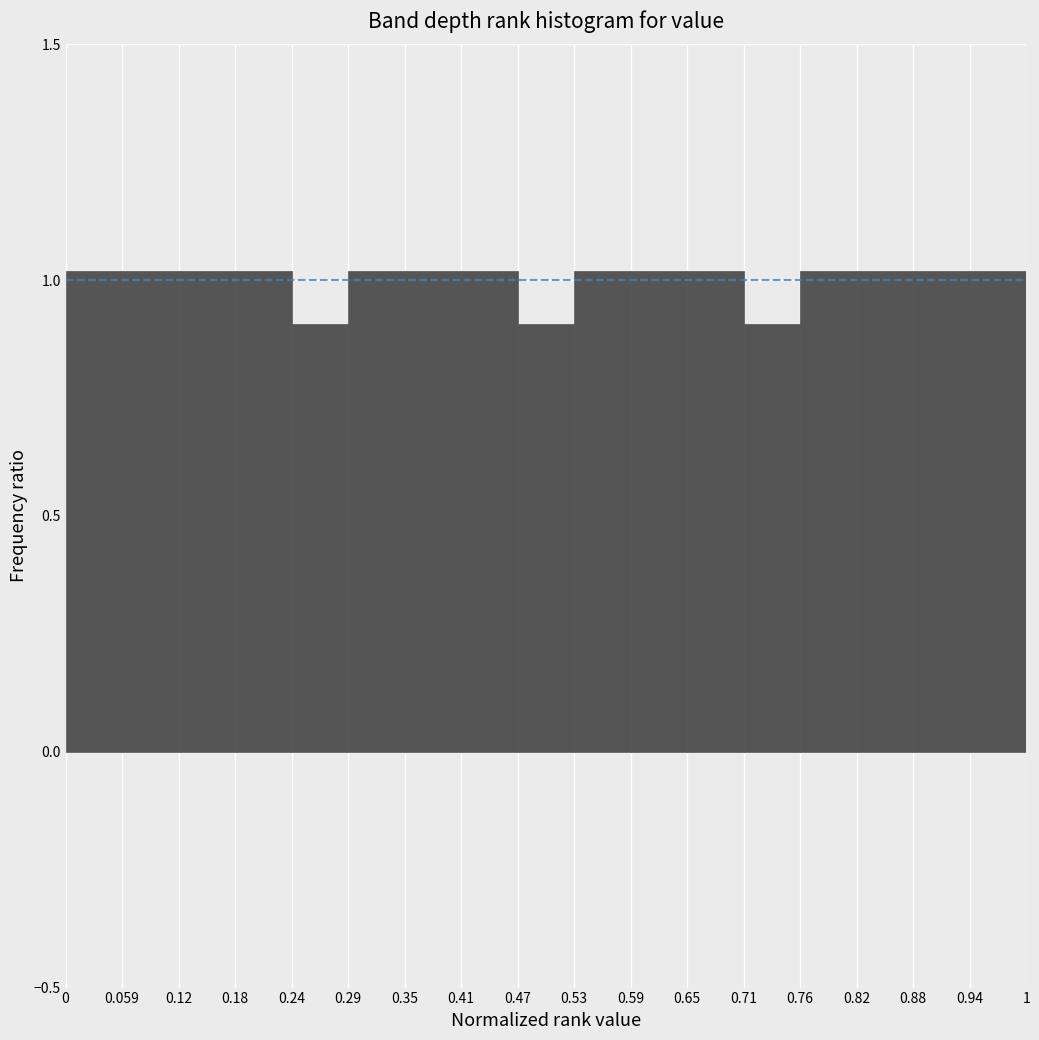

Reading left to right, list every bar in this chart as the range it spans on the x-axis followed by its height. The values are not printed on the chart, so give them approximately, as read against the axis.

0 to 0.059: 1.0
0.059 to 0.12: 1.0
0.12 to 0.18: 1.0
0.18 to 0.24: 1.0
0.24 to 0.29: 0.9
0.29 to 0.35: 1.0
0.35 to 0.41: 1.0
0.41 to 0.47: 1.0
0.47 to 0.53: 0.9
0.53 to 0.59: 1.0
0.59 to 0.65: 1.0
0.65 to 0.71: 1.0
0.71 to 0.76: 0.9
0.76 to 0.82: 1.0
0.82 to 0.88: 1.0
0.88 to 0.94: 1.0
0.94 to 1: 1.0